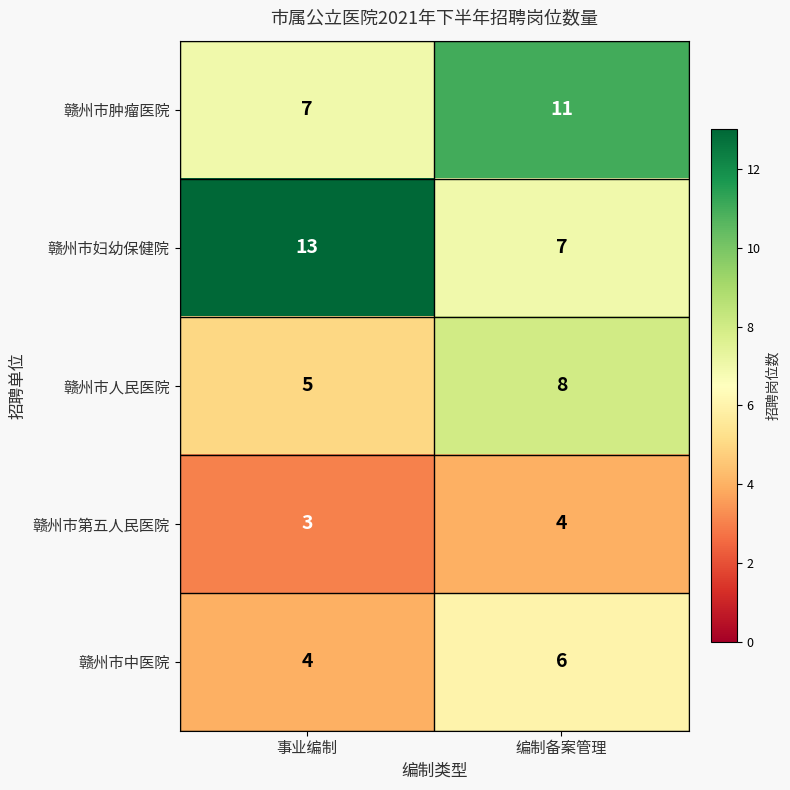

Rank the series at 编制备案管理 from highest to lowest value.

赣州市肿瘤医院, 赣州市人民医院, 赣州市妇幼保健院, 赣州市中医院, 赣州市第五人民医院